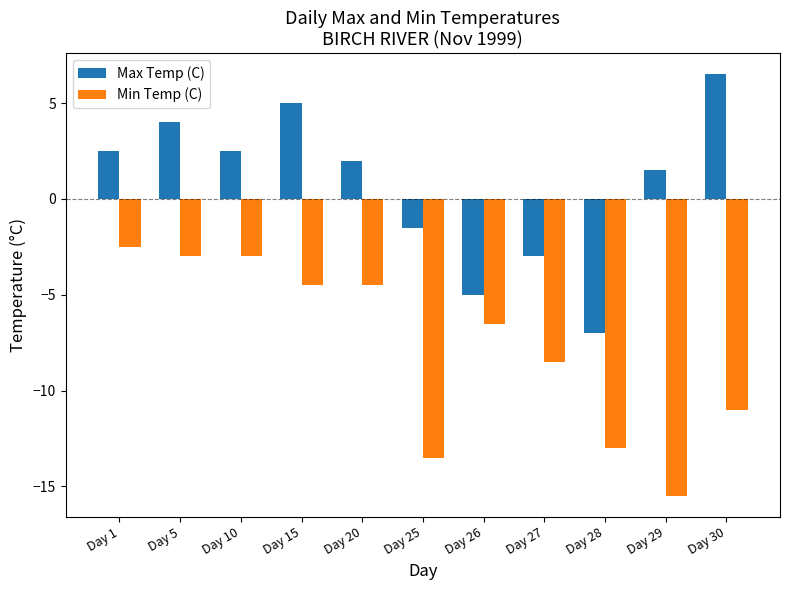

What is the difference between the maximum and minimum values in the Max Temp (C) series?

13.5